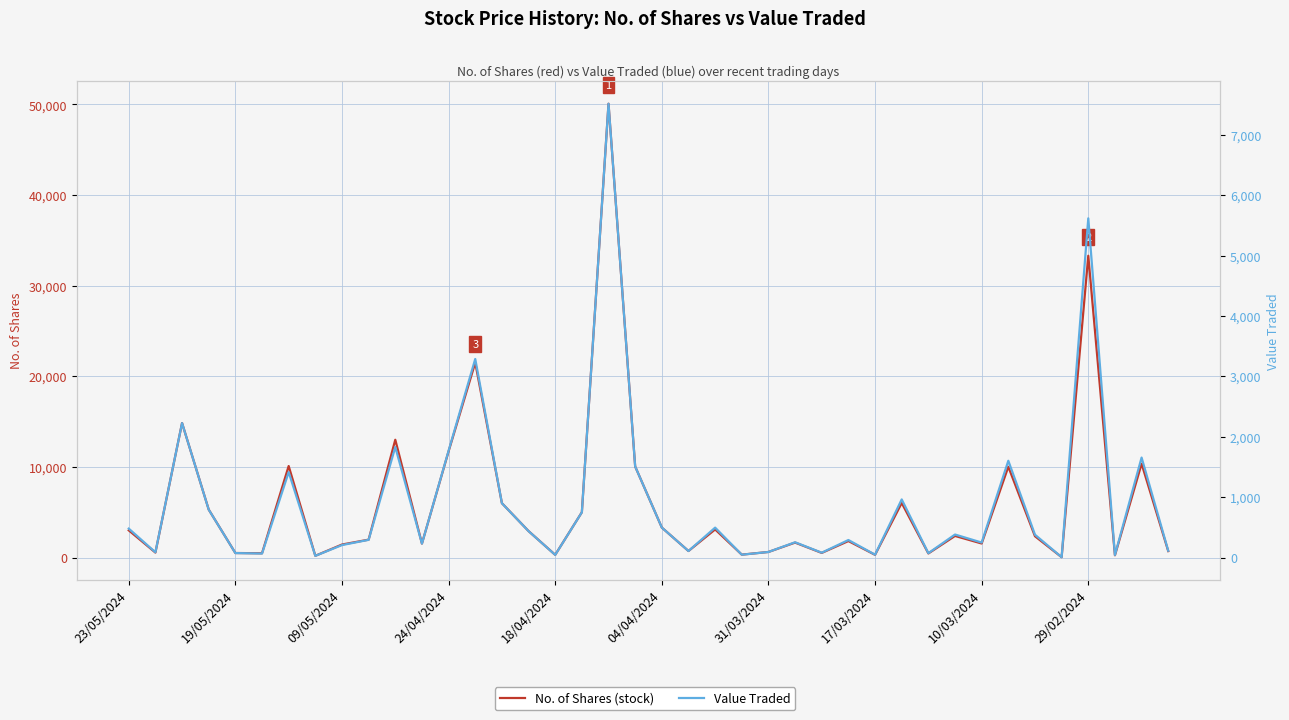

True or false: No. of Shares and Value Traded cross at least once.

False